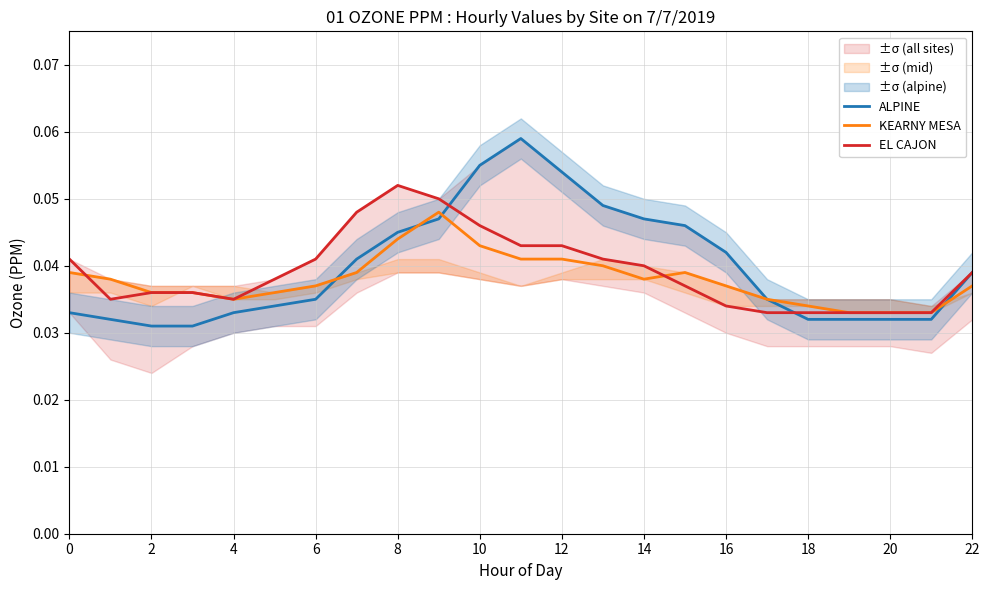

The value of EL CAJON at 14 is 0.1. True or false?

False